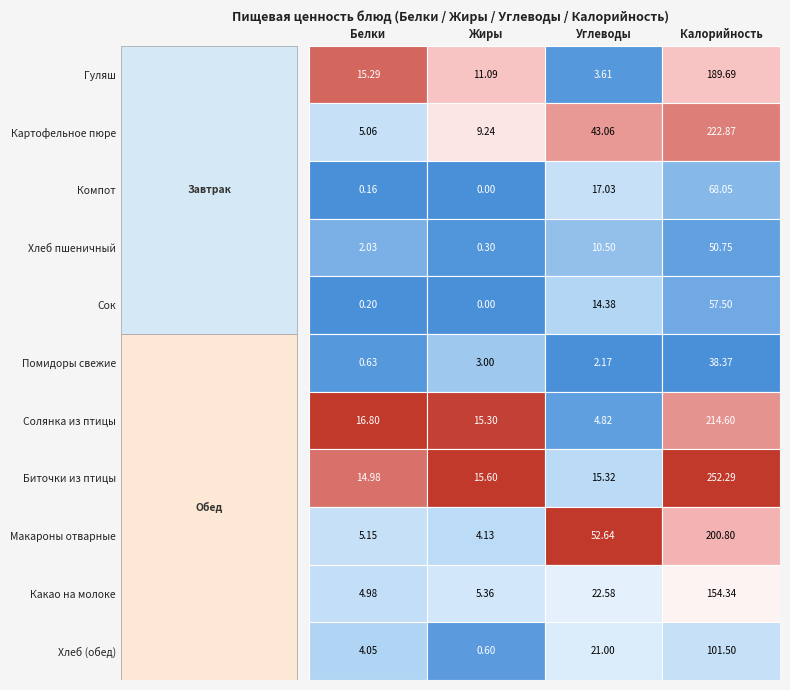

What is the difference between the Компот values at Компот and Картофельное пюре?

17.0